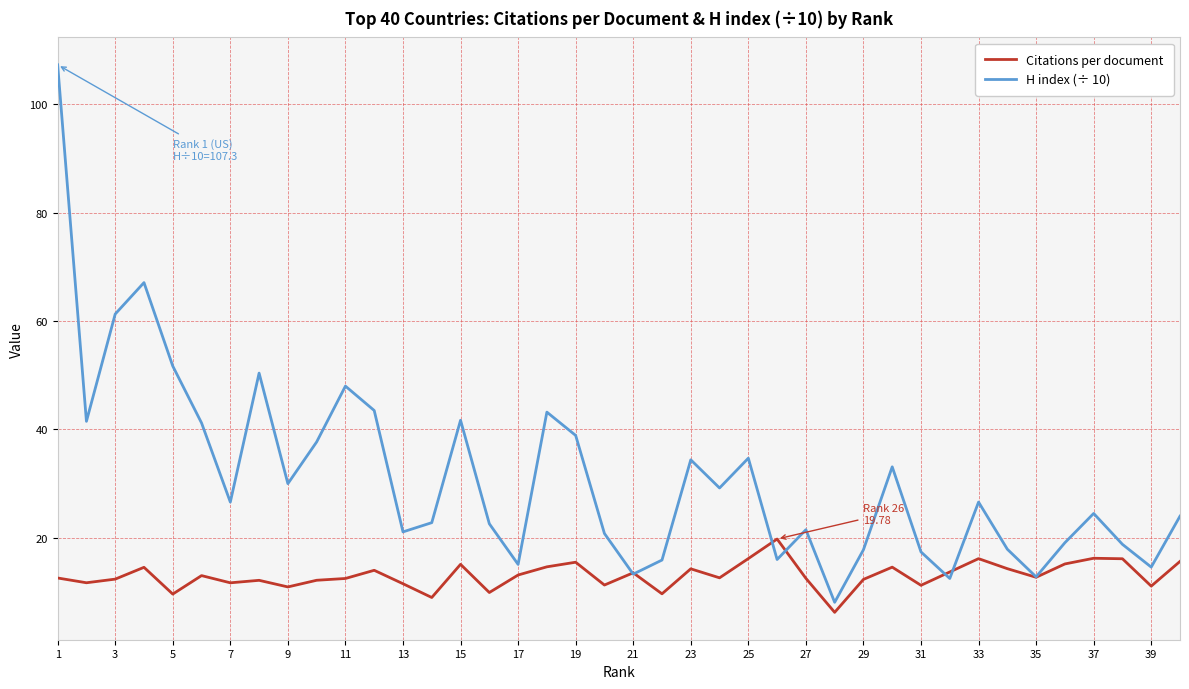

List the series in order of their overall mean, lowest first.

Citations per document, H index (÷ 10)